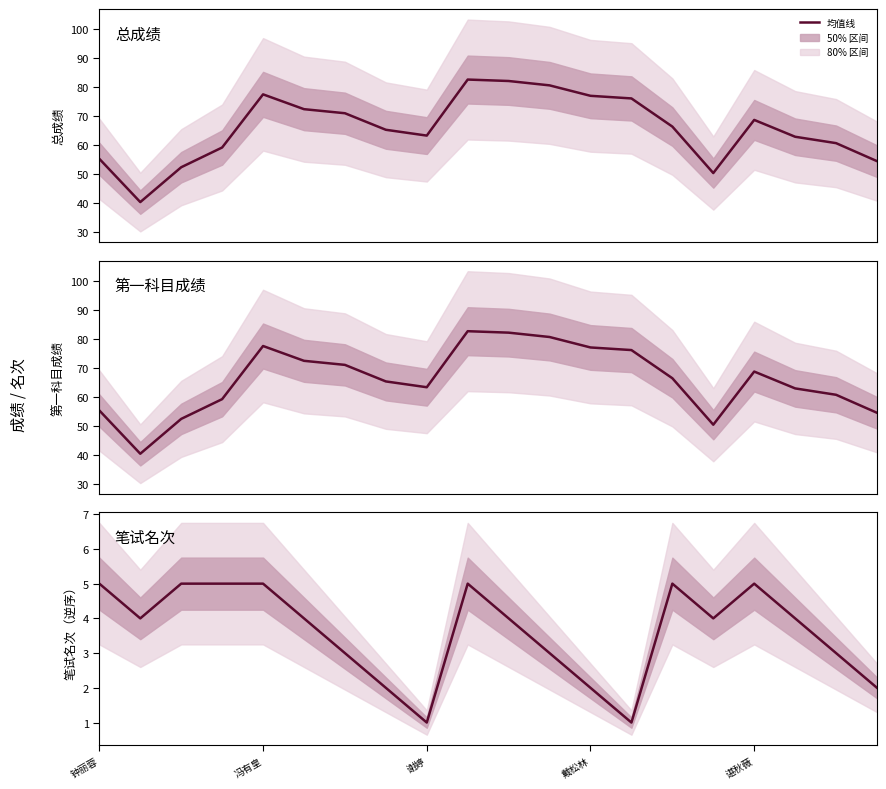

Does the chart have visible grid lines?

No